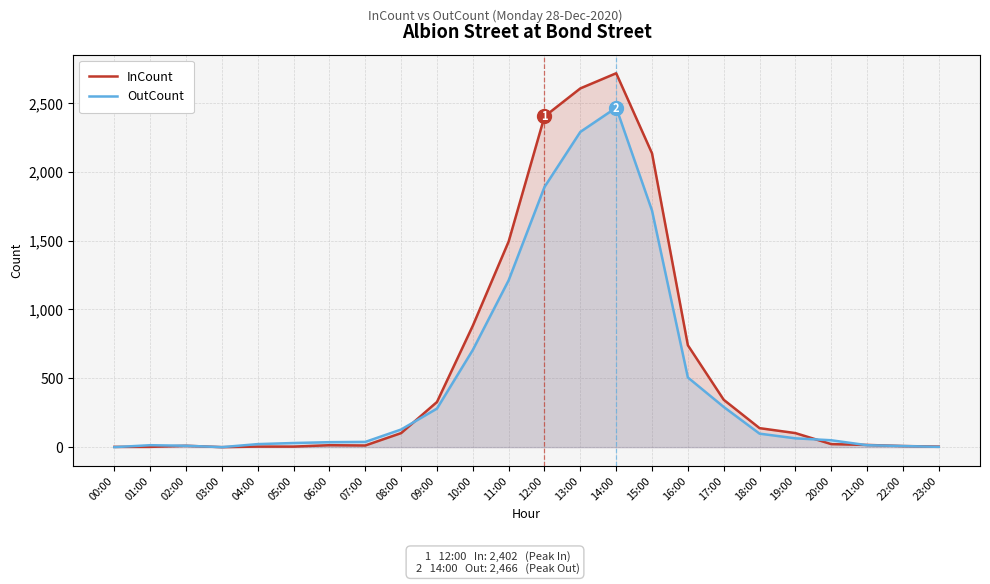

Where is the first local minimum for InCount?

03:00